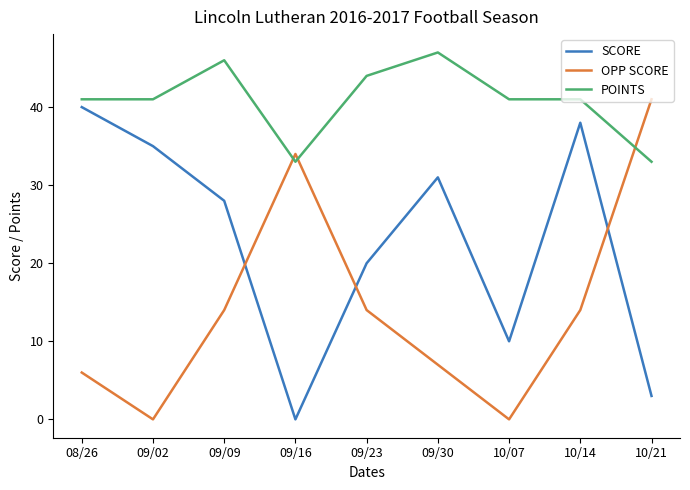

Reading right to left, extract all data points from this chart.

SCORE: 10/21=3	10/14=38	10/07=10	09/30=31	09/23=20	09/16=0	09/09=28	09/02=35	08/26=40
OPP SCORE: 10/21=41	10/14=14	10/07=0	09/30=7	09/23=14	09/16=34	09/09=14	09/02=0	08/26=6
POINTS: 10/21=33	10/14=41	10/07=41	09/30=47	09/23=44	09/16=33	09/09=46	09/02=41	08/26=41